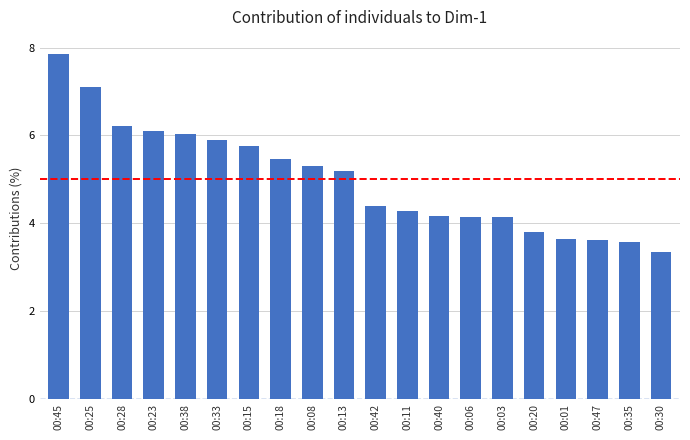

Count the number of data series in this chart.

1